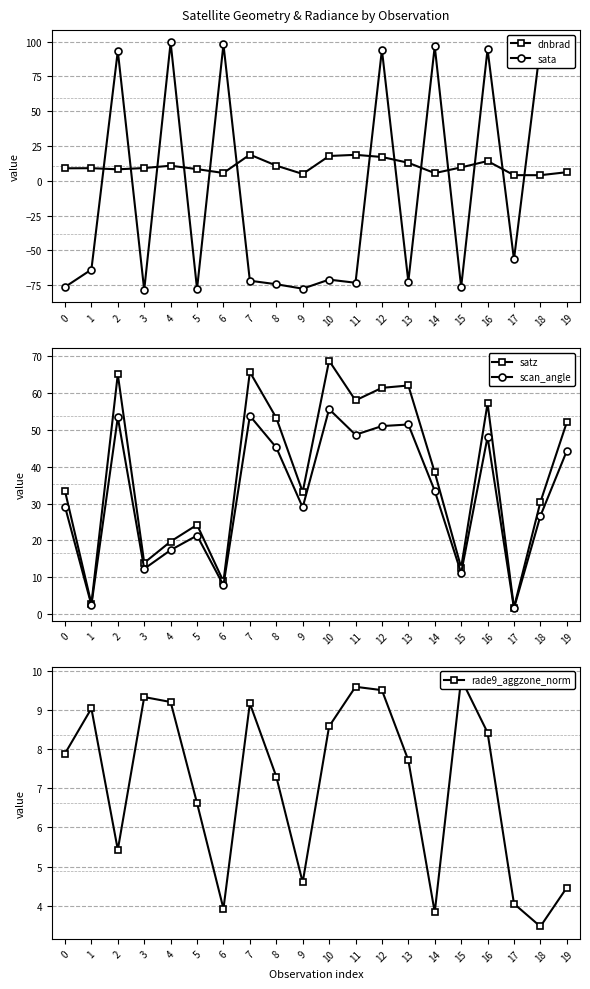

Reading left to right, transcribe all the data shown in this chart.

dnbrad: 9.0	9.0	8.2	9.2	10.8	8.4	5.6	18.8	10.9	4.9	17.8	18.6	17.1	12.9	5.5	9.6	14.2	4.0	4.0	6.2
sata: -76.3	-63.8	93.2	-78.4	99.3	-77.7	98.0	-71.8	-74.3	-77.5	-71.0	-73.2	94.0	-72.4	96.6	-76.3	94.4	-56.5	96.7	95.2
satz: 33.4	2.8	65.2	13.9	19.7	24.2	8.8	65.8	53.3	33.2	68.8	58.1	61.5	62.1	38.5	12.6	57.3	1.8	30.4	52.1
scan_angle: 29.2	2.5	53.5	12.3	17.4	21.3	7.8	53.9	45.3	29.0	55.7	48.7	51.1	51.5	33.5	11.2	48.1	1.6	26.6	44.3
rade9_aggzone_norm: 7.9	9.0	5.4	9.3	9.2	6.6	3.9	9.2	7.3	4.6	8.6	9.6	9.5	7.7	3.8	9.8	8.4	4.1	3.5	4.5